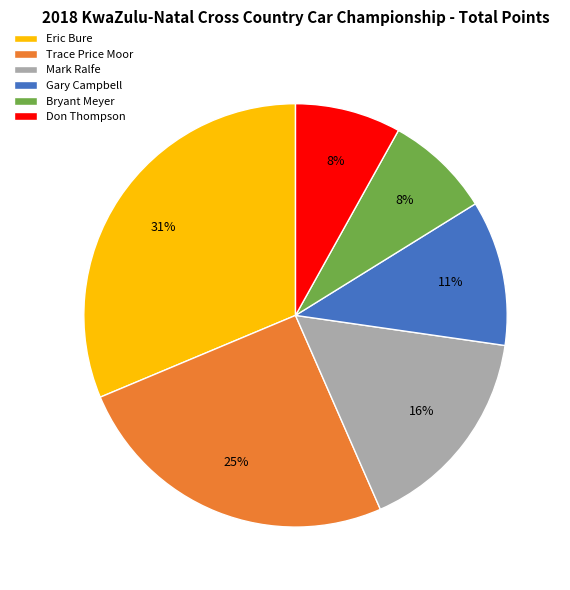

Is there a majority slice in this chart?

No